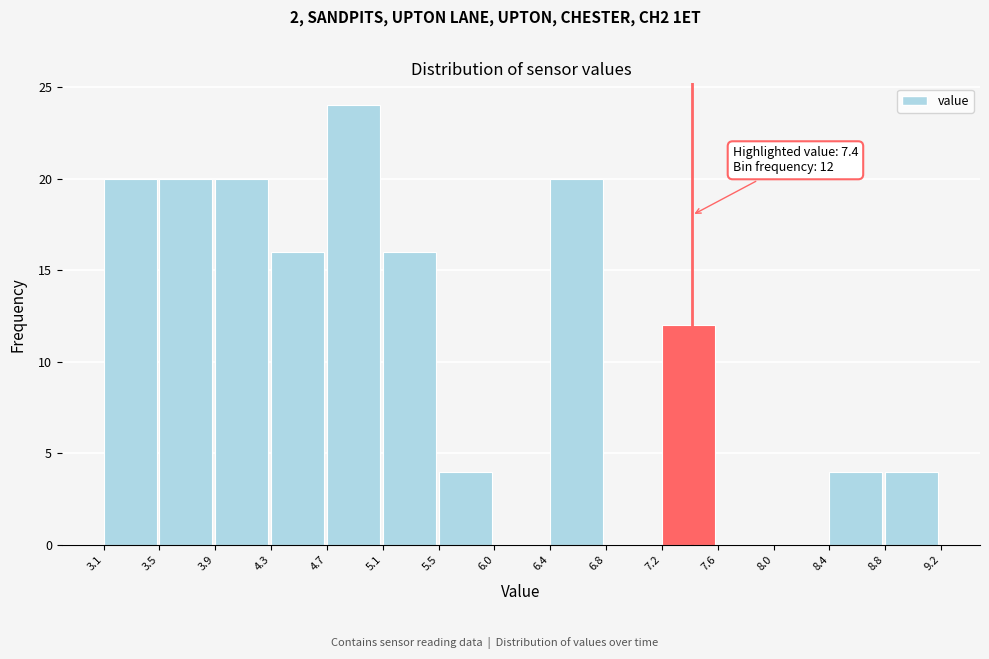

Over which range of the x-axis is the bar tallest?

4.7 to 5.1